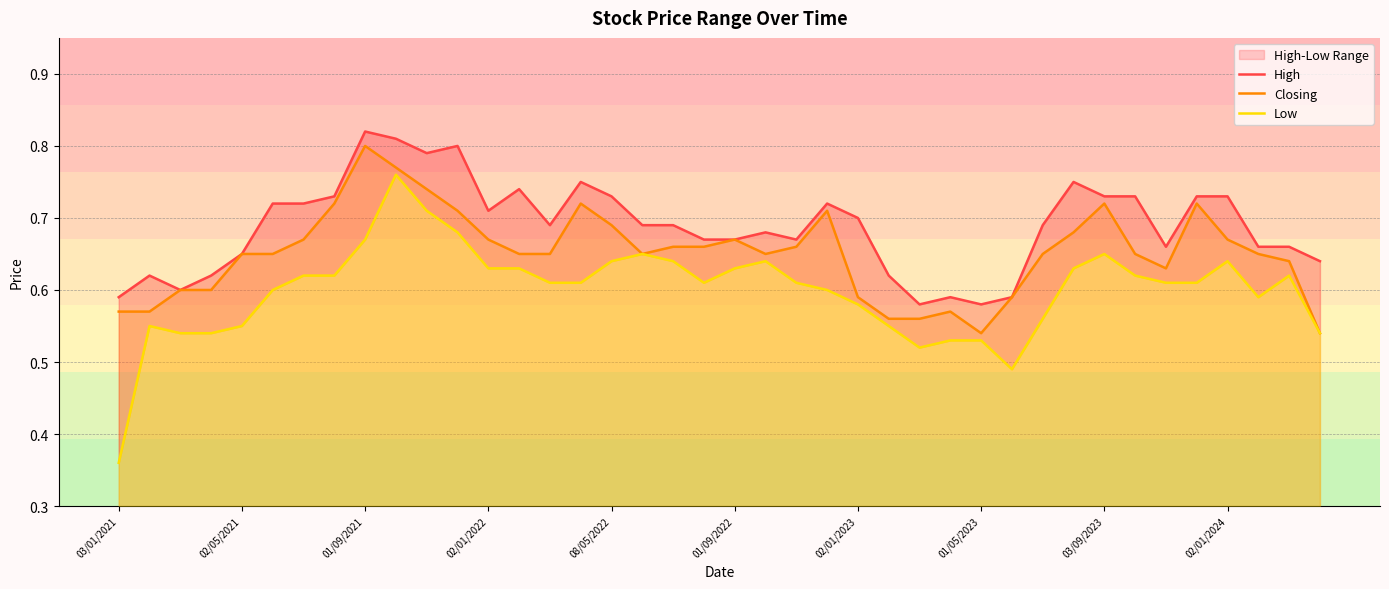

List the series in order of their peak value, highest first.

High, Closing, Low